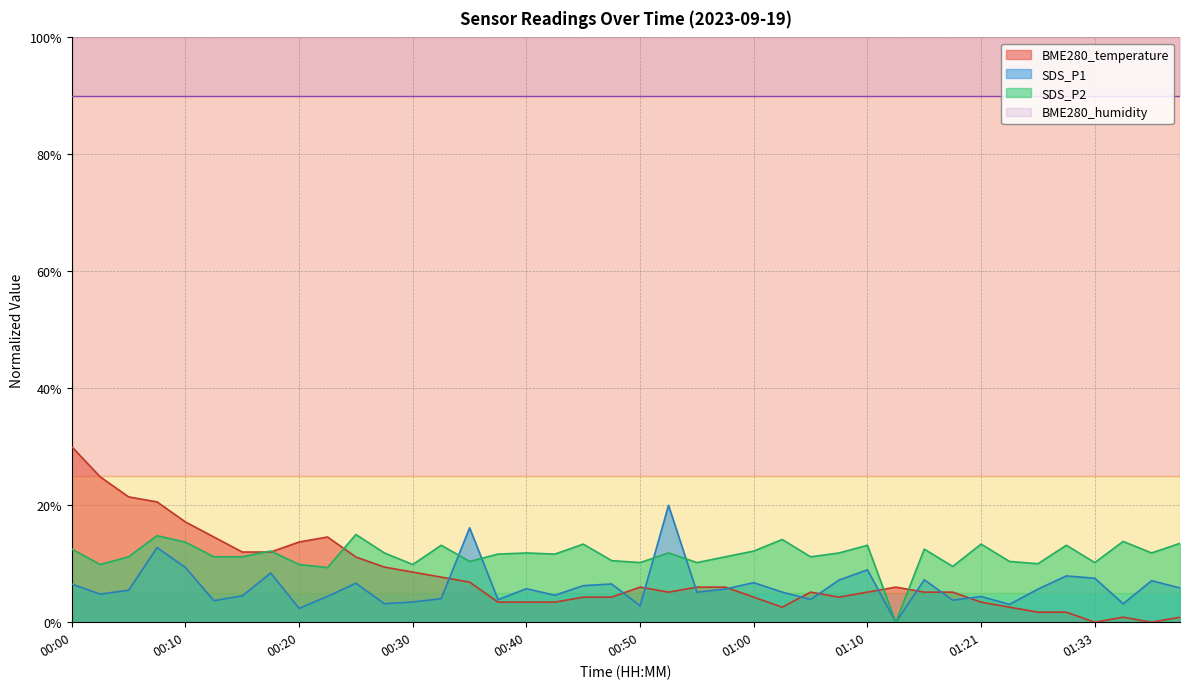

Rank the categories by value from highest to lowest.

00:00, 00:02, 00:05, 00:08, 00:10, 00:13, 00:23, 00:20, 00:15, 00:18, 00:25, 00:28, 00:30, 00:32, 00:35, 00:50, 00:55, 00:57, 01:13, 00:52, 01:05, 01:10, 01:16, 01:19, 00:45, 00:47, 01:00, 01:07, 00:37, 00:40, 00:42, 01:21, 01:02, 01:25, 01:28, 01:30, 01:35, 01:40, 01:33, 01:38